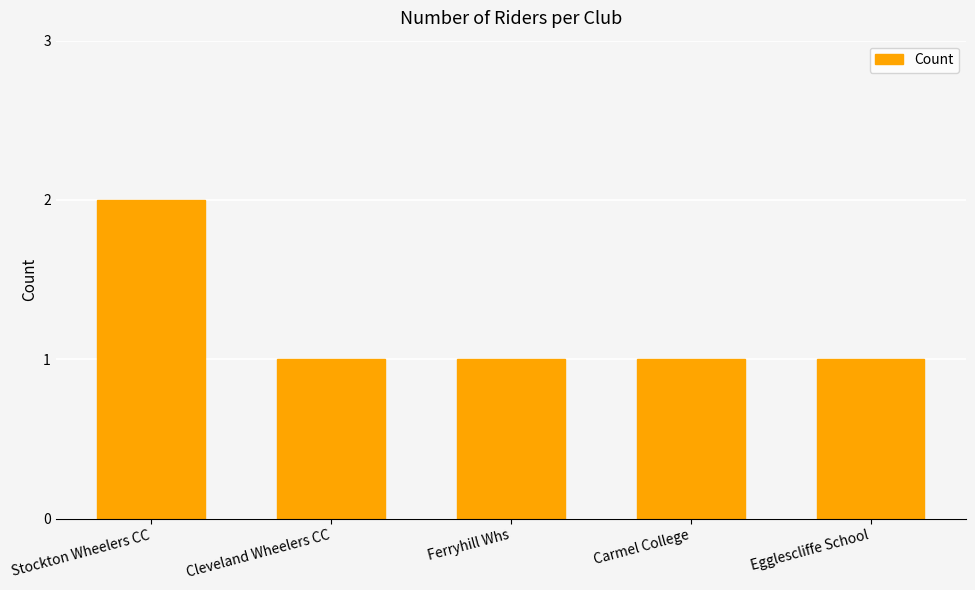

Which category has the highest value across all series?

Stockton Wheelers CC